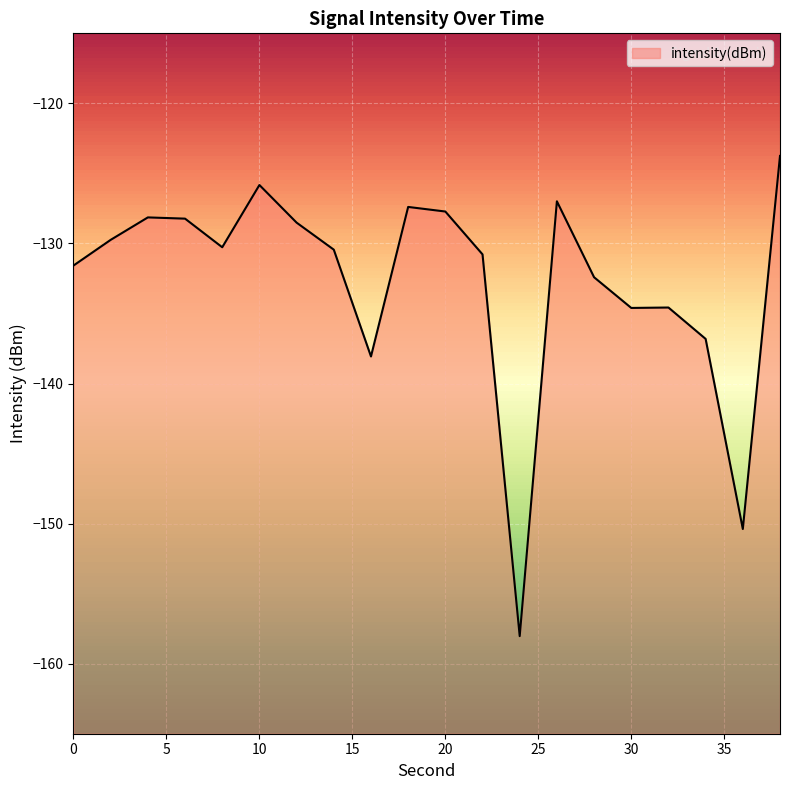

What is the value of the 9th point from the left?

-138.1